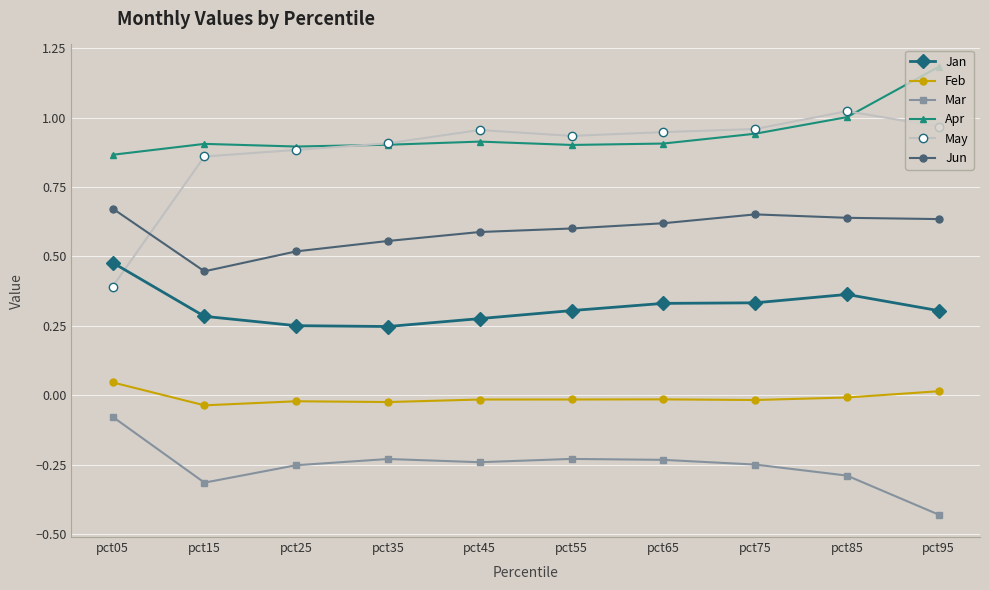

Between pct05 and pct75, which series saw the biggest shift?

May